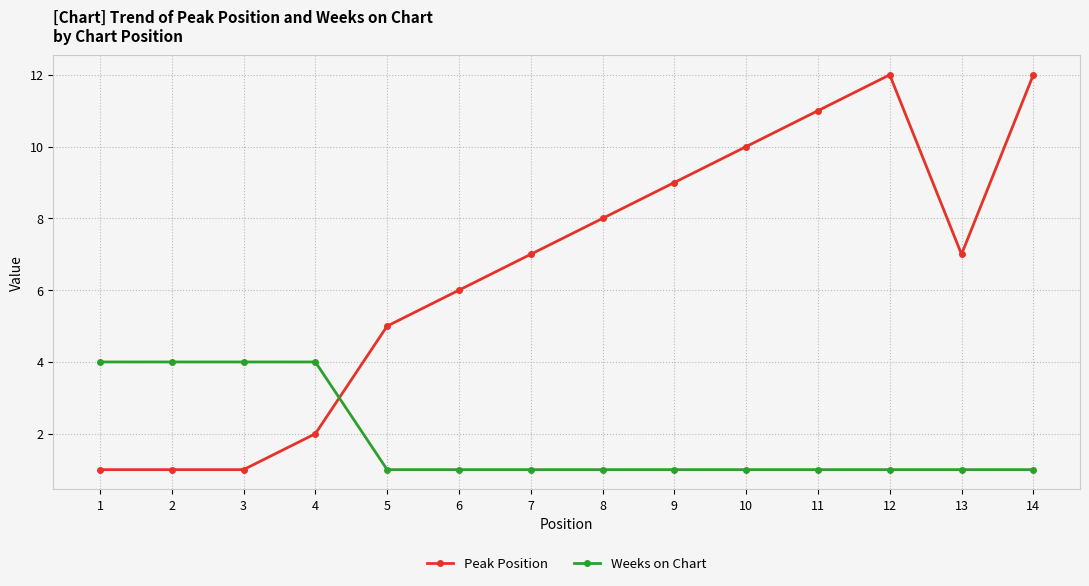

True or false: Peak Position has more than 2 points higher than both neighbors.

False